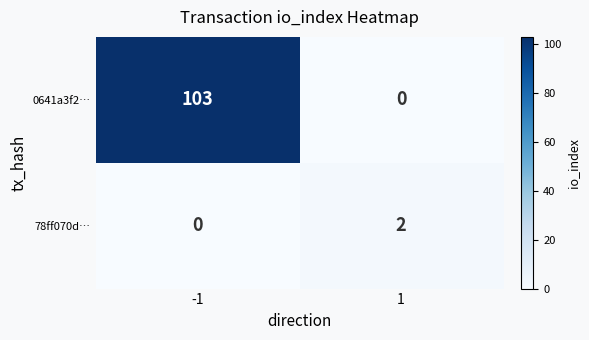

What is the highest value of the 0641a3f2… series?

103